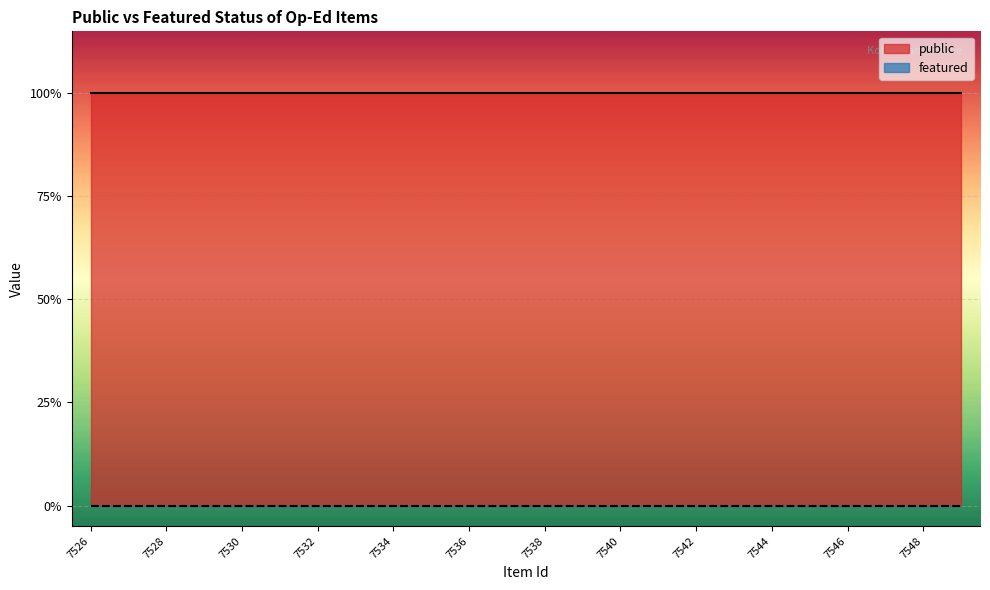

List the labels in order of featured value, smallest first.

7526, 7527, 7528, 7529, 7530, 7531, 7532, 7533, 7534, 7535, 7536, 7537, 7538, 7539, 7540, 7541, 7542, 7543, 7544, 7545, 7546, 7547, 7548, 7549